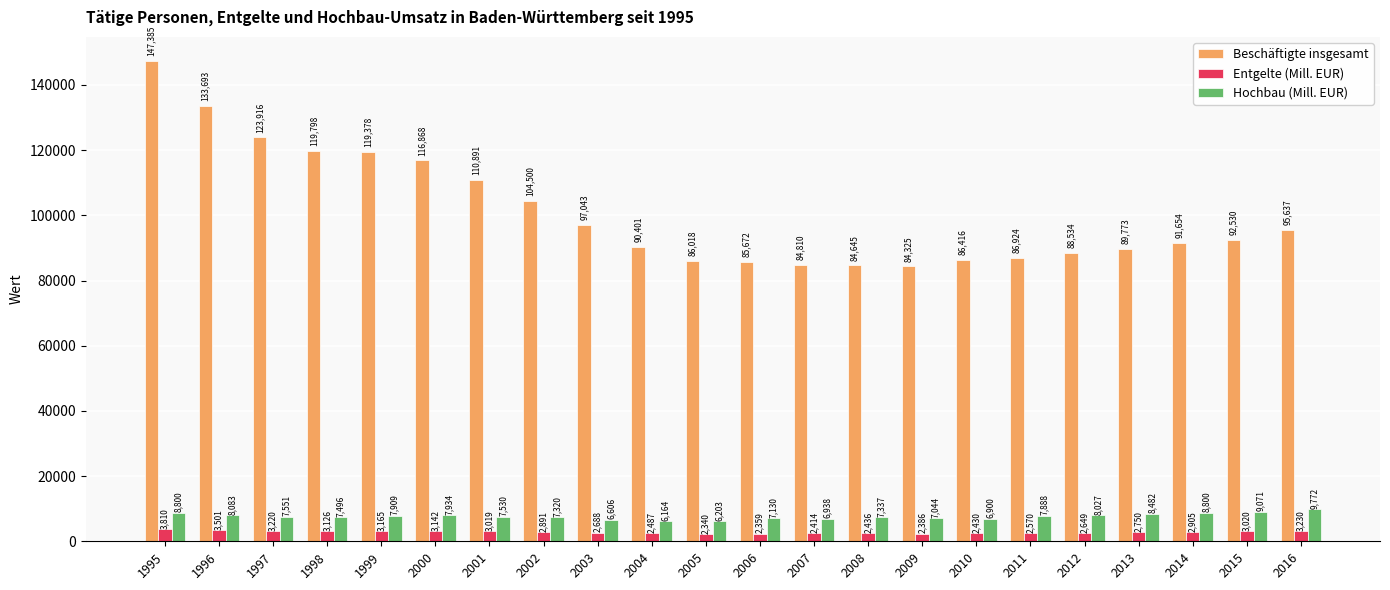

What is the difference between the maximum and minimum values in the Entgelte (Mill. EUR) series?

1470